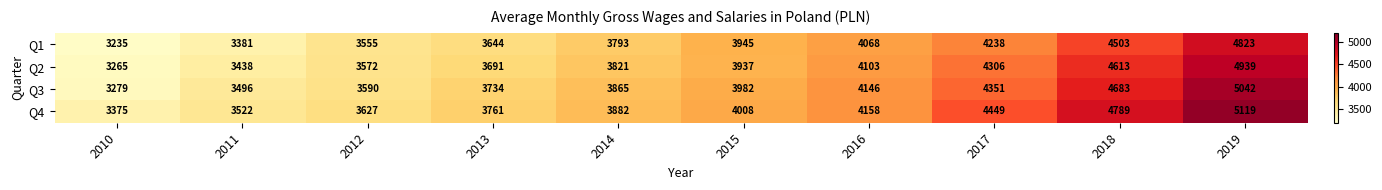

Which series has the widest spread of values?

Q3